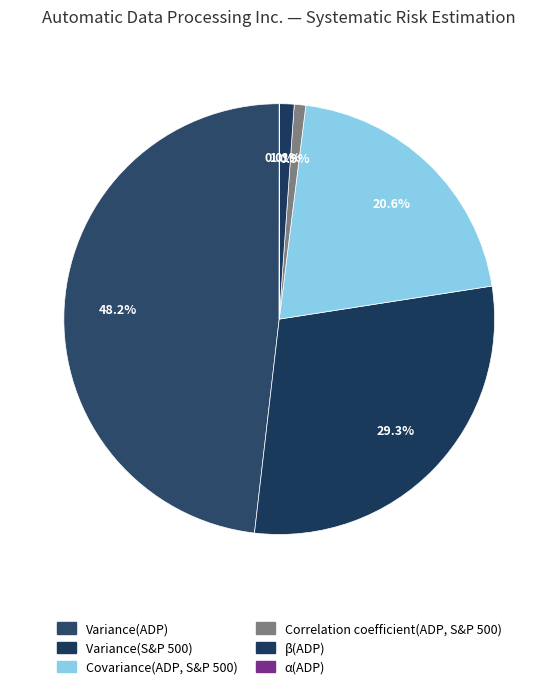

Does β(ADP) account for over 50% of the chart?

No